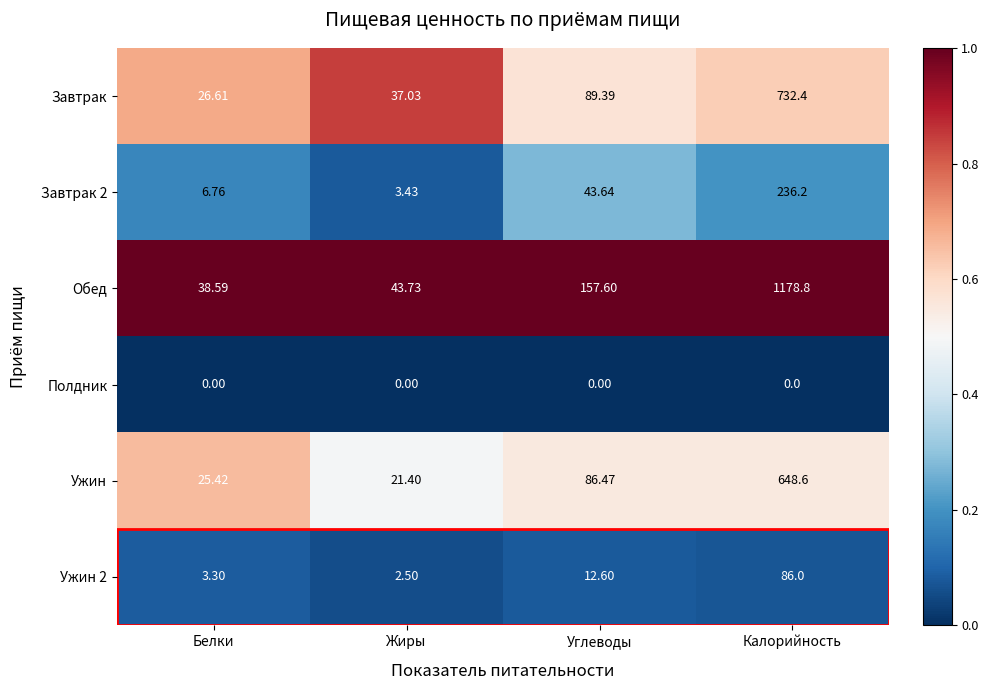

What is the maximum value shown in the chart?

1178.8